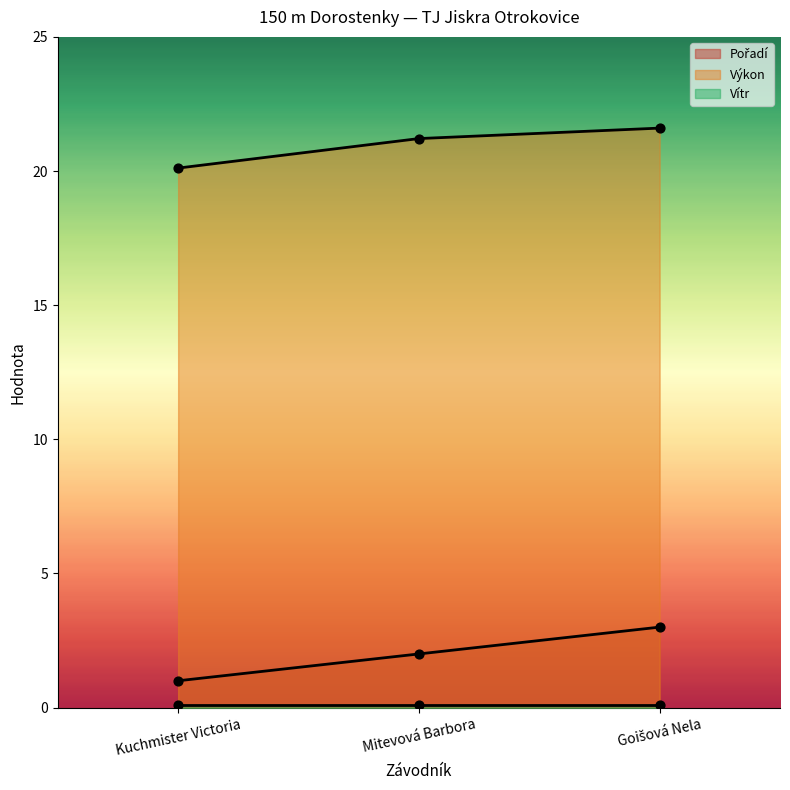

At which category is the sum across all series the highest?

Goišová Nela